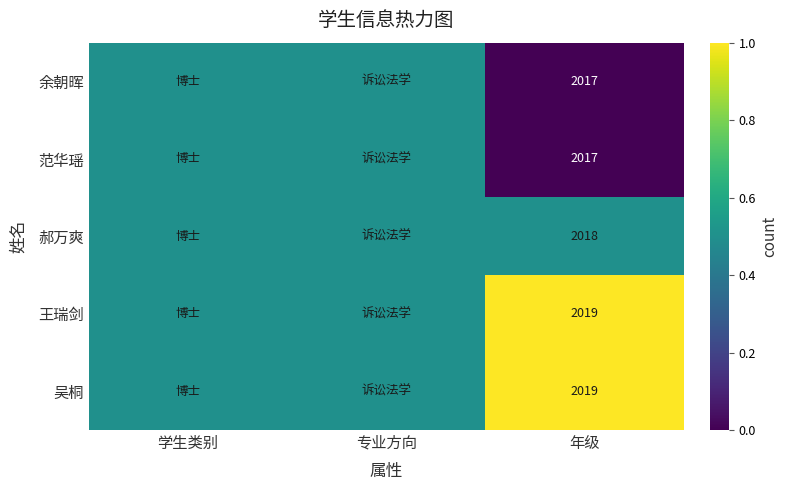

What is the total value across all series at 年级?

10090.0